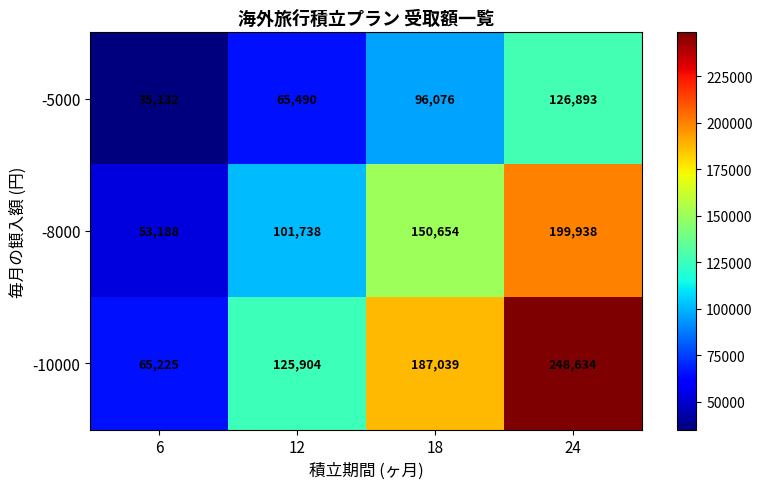

At which category does the chart reach its minimum across all series?

6